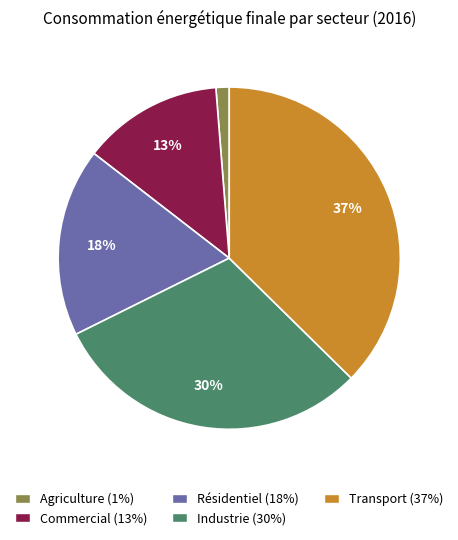

To the nearest percent, what is the difference between the Transport and Agriculture slice percentages?

36%